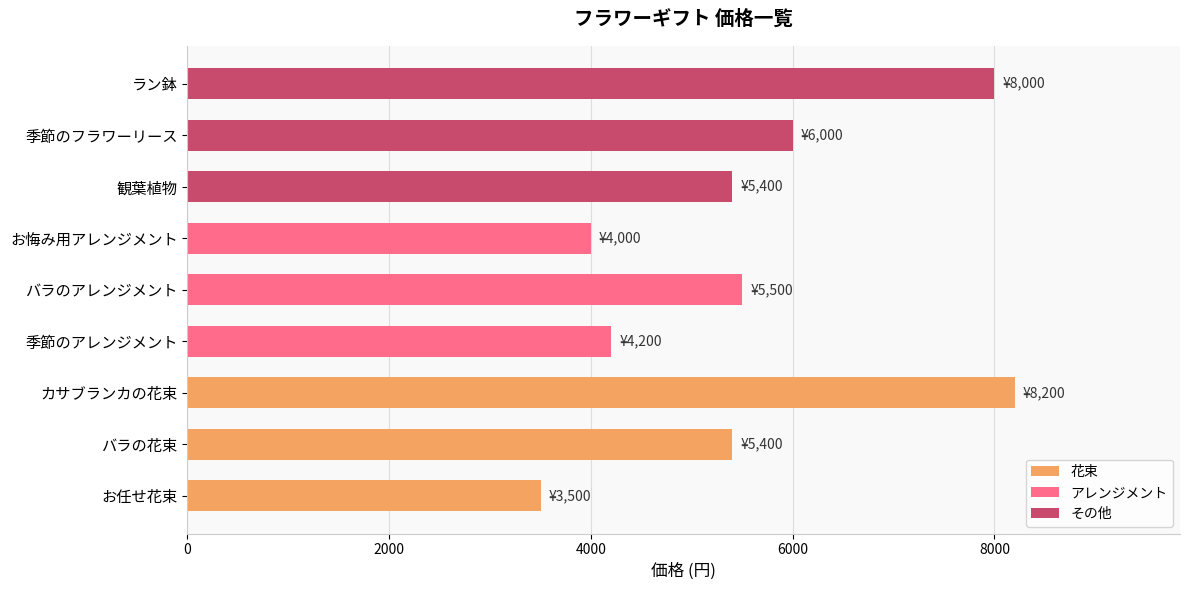

What is the difference between the maximum and minimum values?

4700